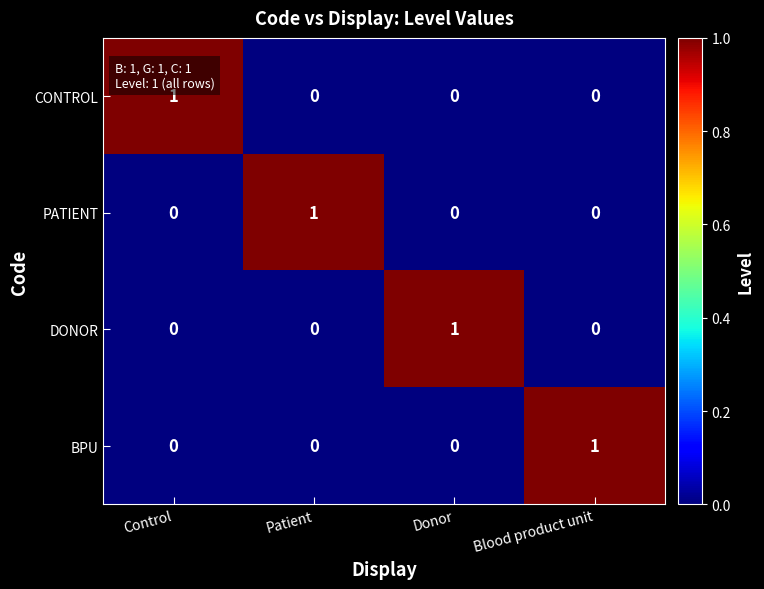

How many PATIENT values are between 0 and 1?

4